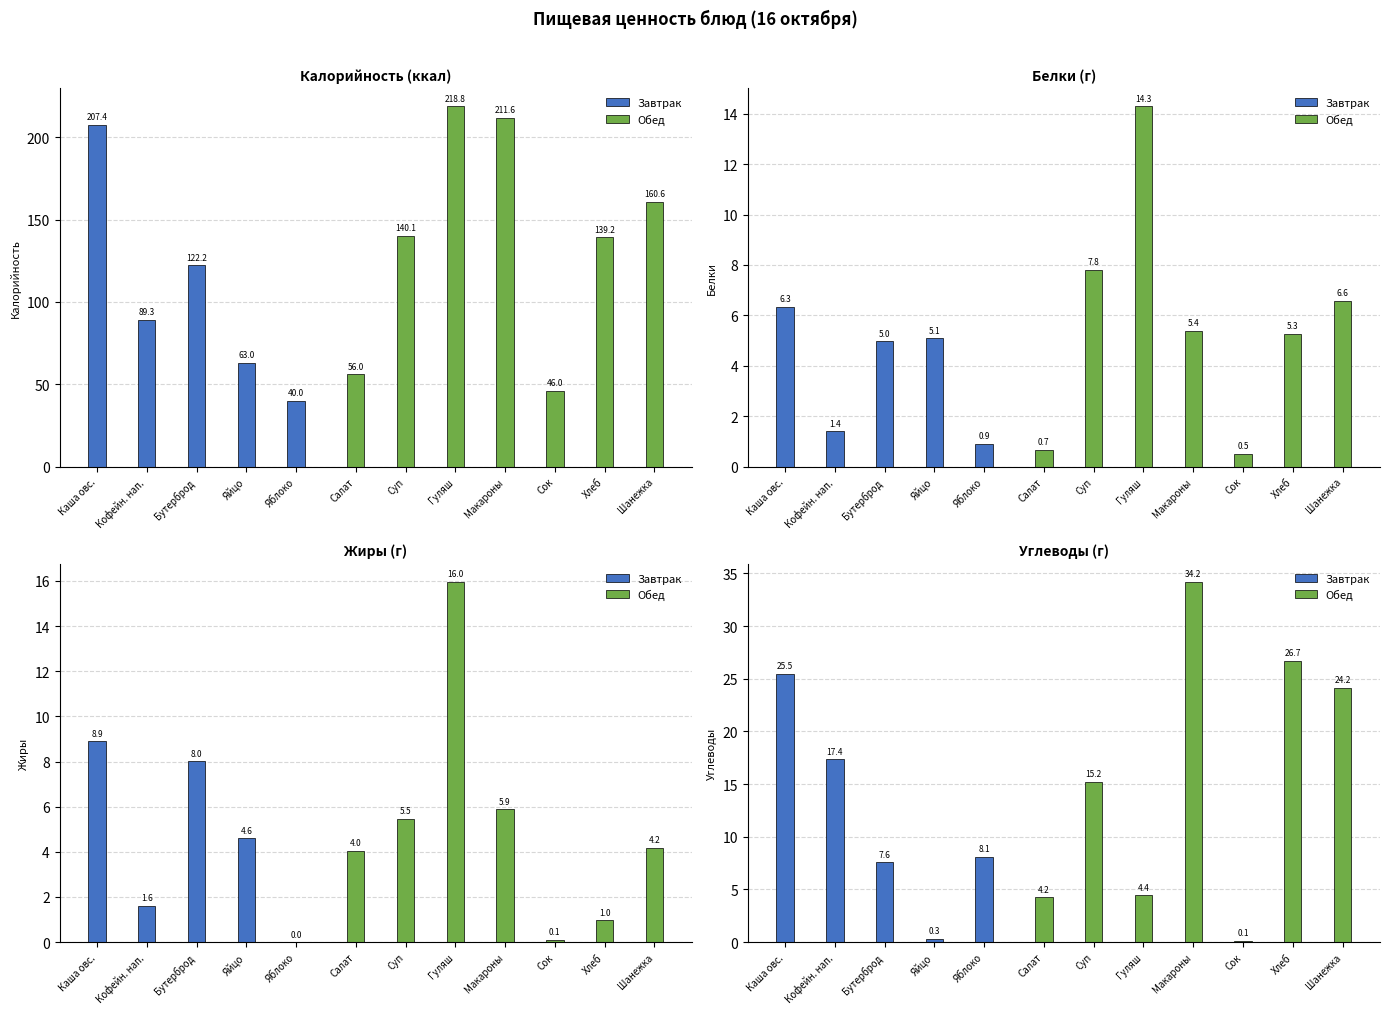

True or false: Белки has a value of 12.2 at Суп картоф..

False